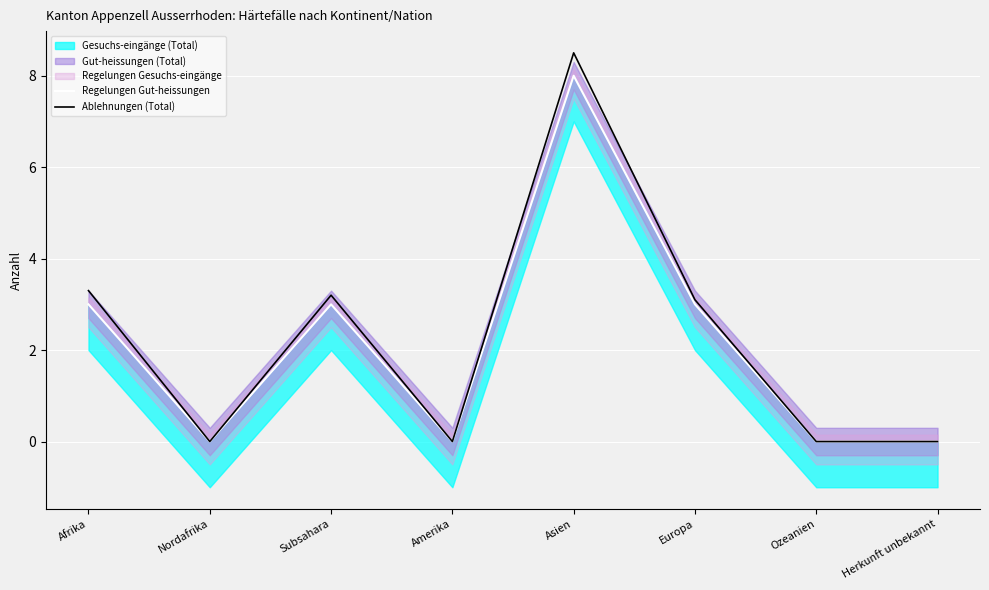

Where is the first local maximum for Ablehnungen (Total)?

Subsahara